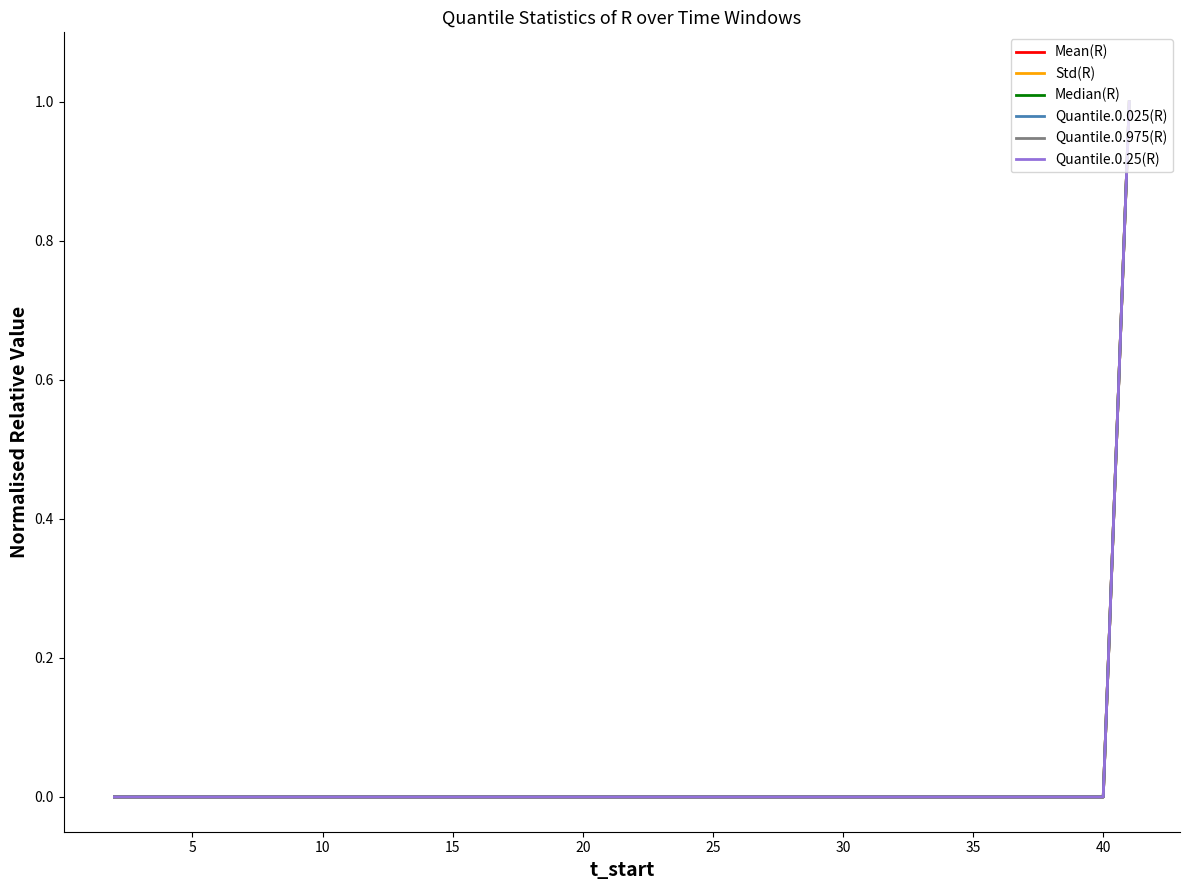

Reading left to right, what are all the values shown in this chart?

Mean(R): 0	0	0	0	0	0	0	0	0	0	0	0	0	0	0	0	0	0	0	0	0	0	0	0	0	0	0	0	0	0	0	0	0	0	0	0	0	0	0	1
Std(R): 0	0	0	0	0	0	0	0	0	0	0	0	0	0	0	0	0	0	0	0	0	0	0	0	0	0	0	0	0	0	0	0	0	0	0	0	0	0	0	1
Median(R): 0	0	0	0	0	0	0	0	0	0	0	0	0	0	0	0	0	0	0	0	0	0	0	0	0	0	0	0	0	0	0	0	0	0	0	0	0	0	0	1
Quantile.0.025(R): 0	0	0	0	0	0	0	0	0	0	0	0	0	0	0	0	0	0	0	0	0	0	0	0	0	0	0	0	0	0	0	0	0	0	0	0	0	0	0	1
Quantile.0.975(R): 0	0	0	0	0	0	0	0	0	0	0	0	0	0	0	0	0	0	0	0	0	0	0	0	0	0	0	0	0	0	0	0	0	0	0	0	0	0	0	1
Quantile.0.25(R): 0	0	0	0	0	0	0	0	0	0	0	0	0	0	0	0	0	0	0	0	0	0	0	0	0	0	0	0	0	0	0	0	0	0	0	0	0	0	0	1